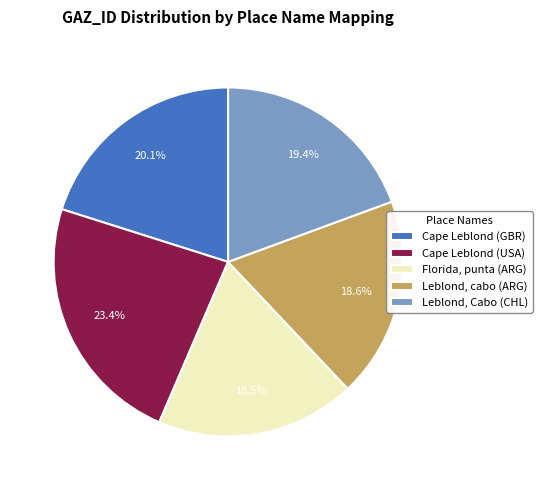

Is Cape Leblond (GBR) the majority of the pie?

No